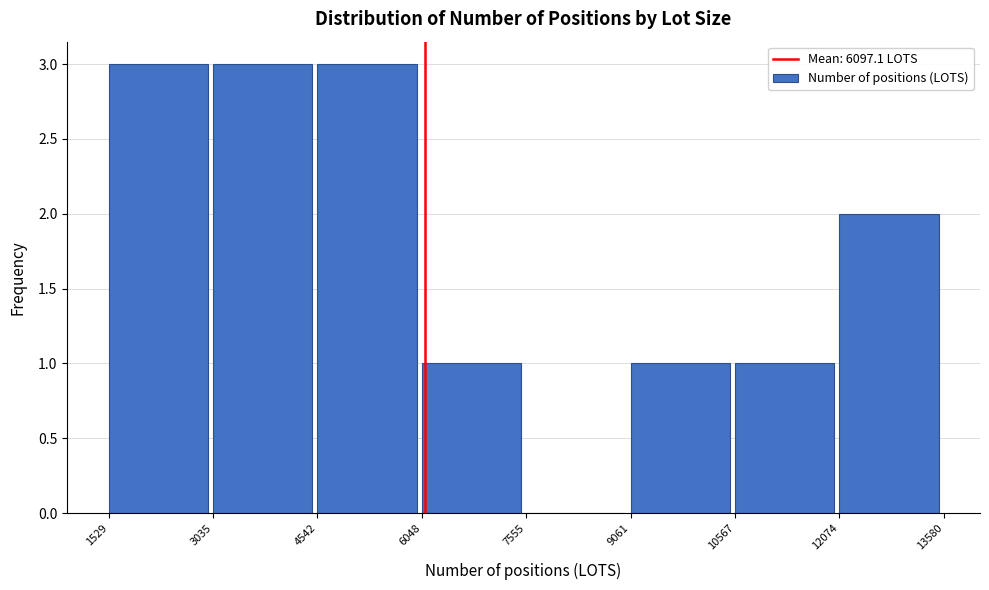

How tall is the bar that spans 6048 to 7555 on the x-axis? The values are not printed on the chart, so give them approximately, as read against the axis.

1